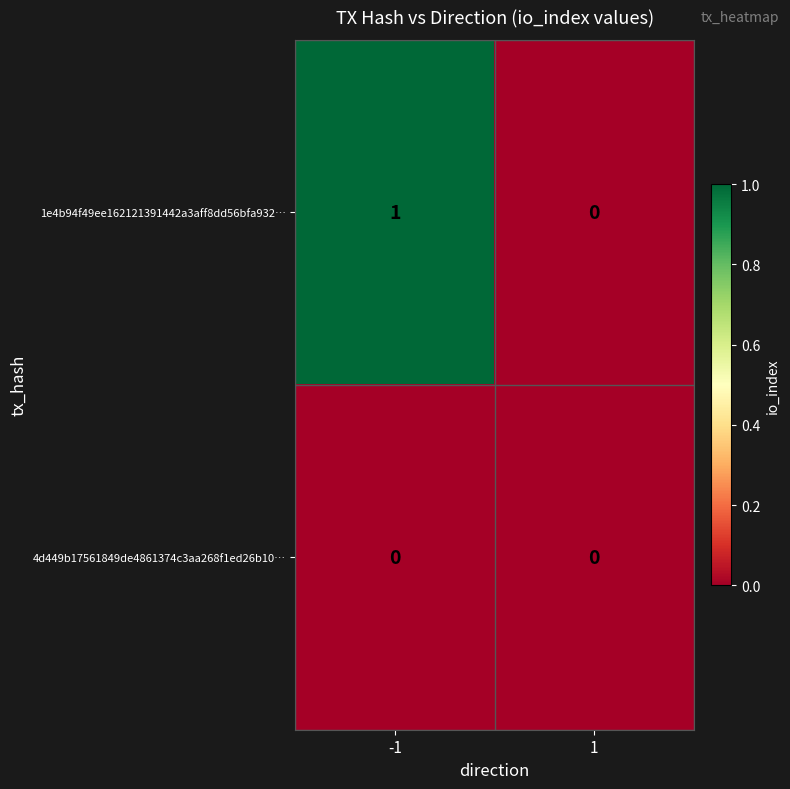

Which series has the largest range (max minus min)?

1e4b94f49ee162121391442a3aff8dd56bfa932…